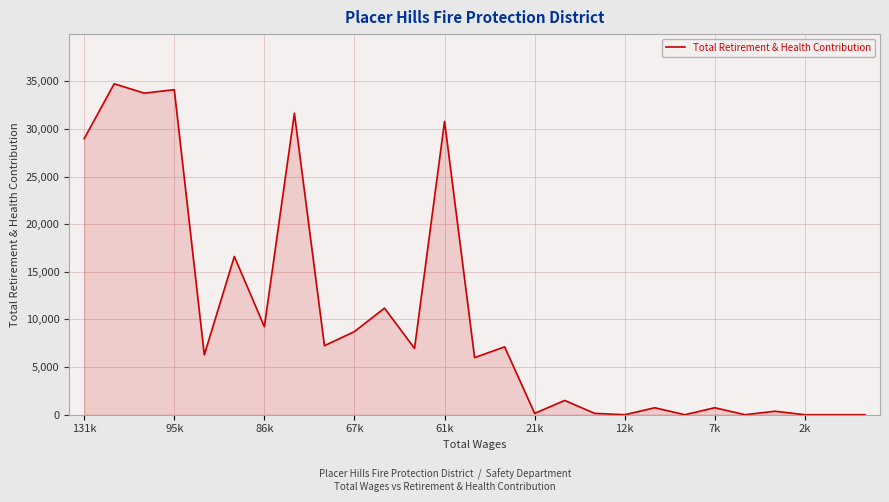

What is the maximum value shown in the chart?

34743